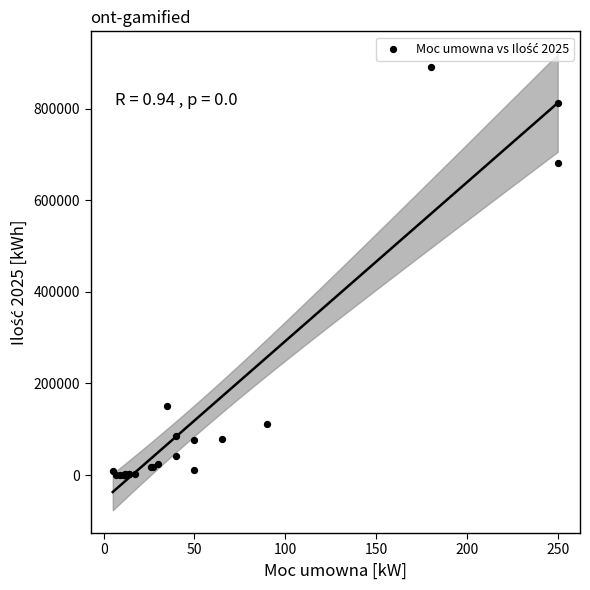

What Y value in the scatter plot is closest to 445480?

682070